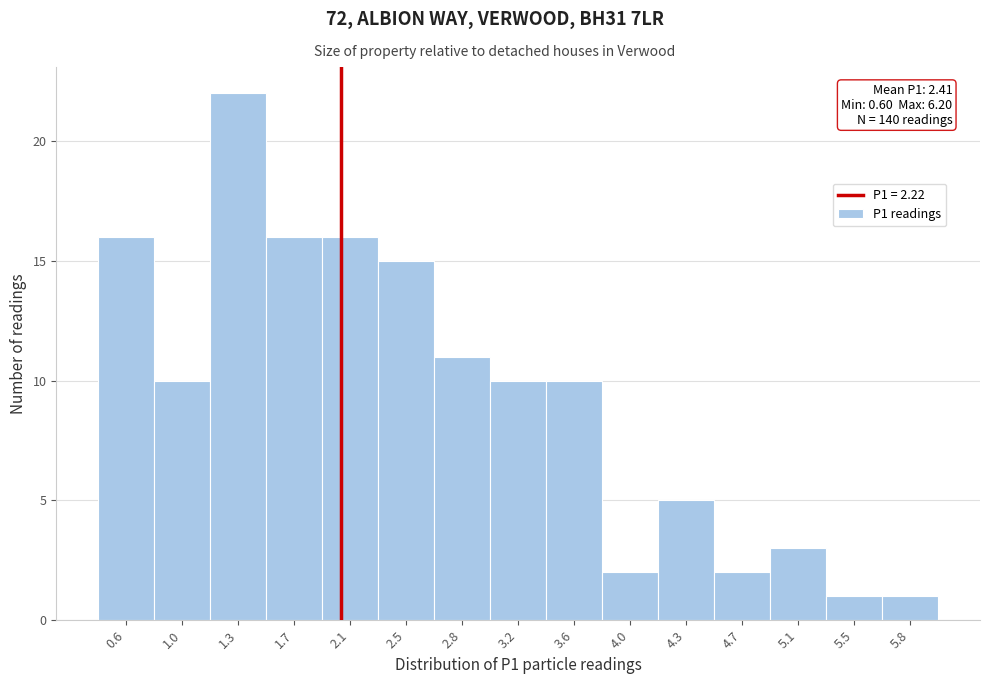

Reading left to right, transcribe all the data shown in this chart.

16	10	22	16	16	15	11	10	10	2	5	2	3	1	1